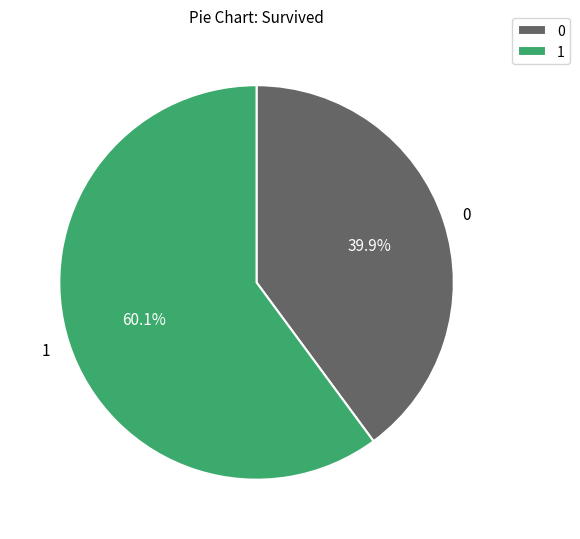

How much of the chart is everything except 1?

39.9%